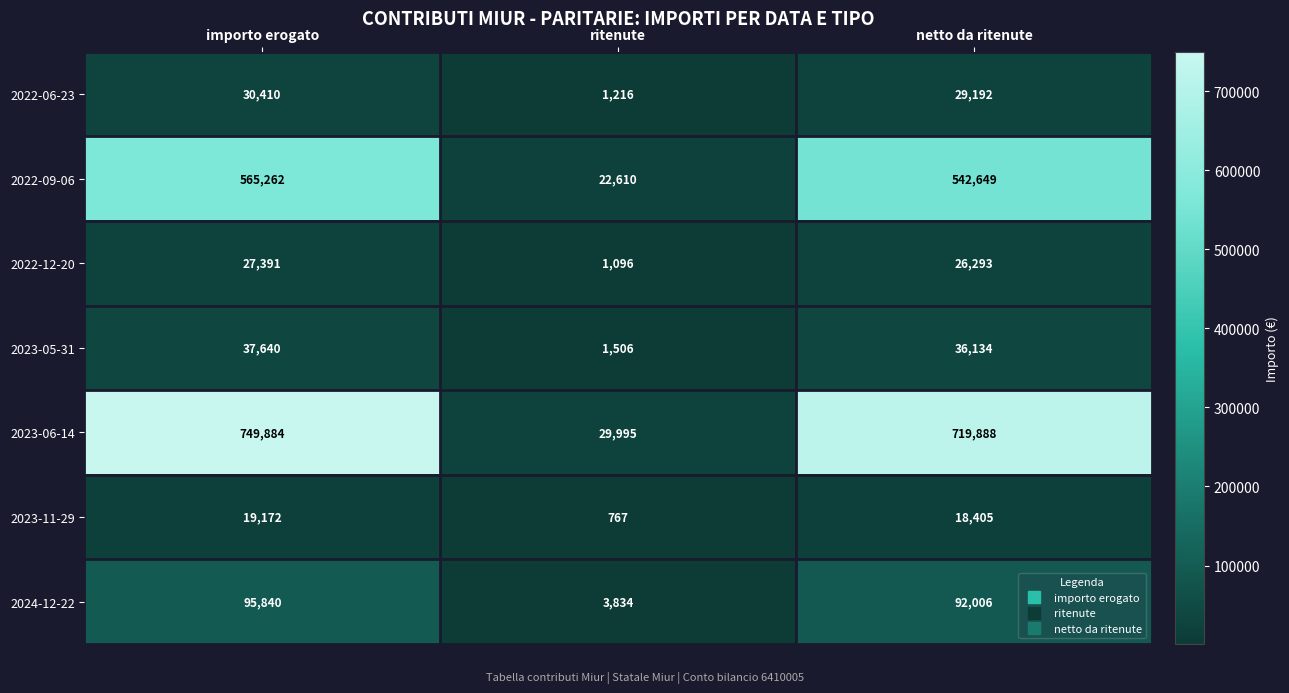

At which category is the sum across all series the highest?

importo erogato